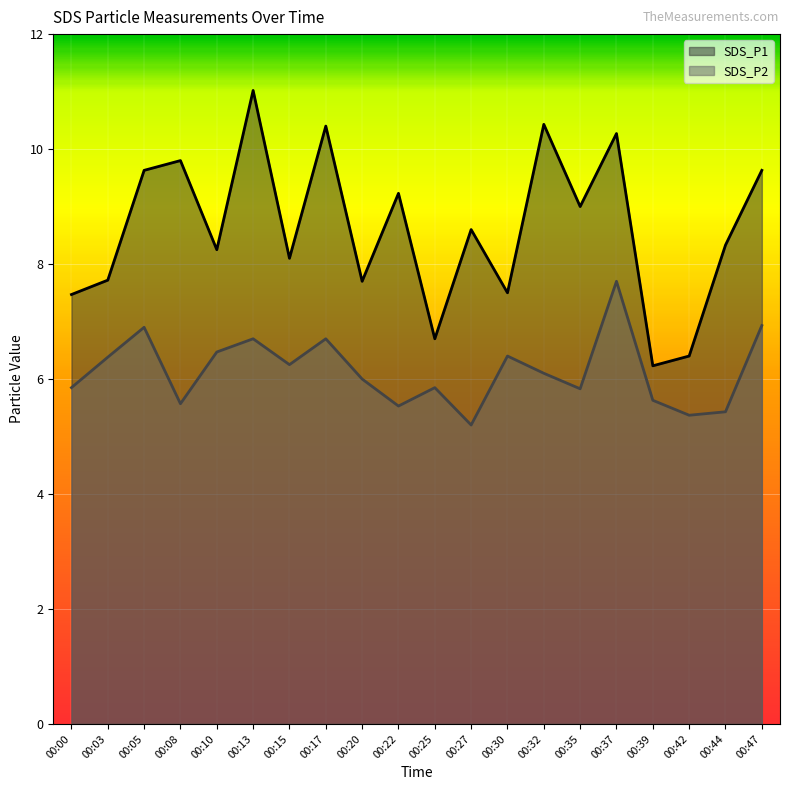

At which category does the chart reach its minimum across all series?

00:27